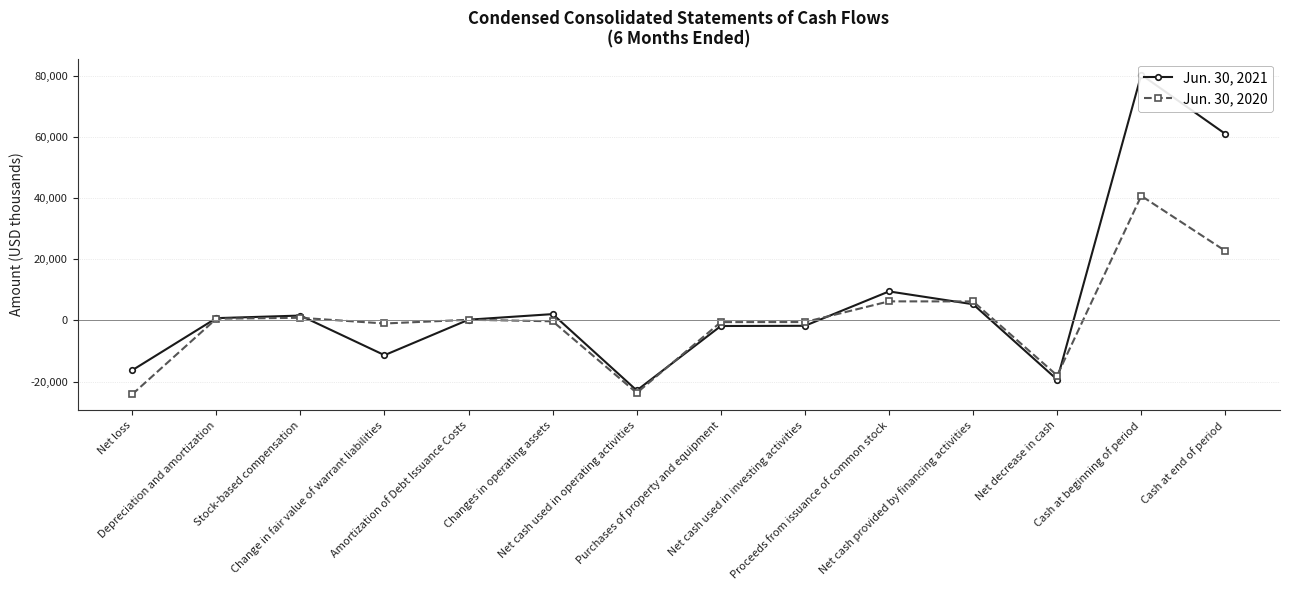

What is the difference between the highest and lowest values at Proceeds from issuance of common stock?

3255